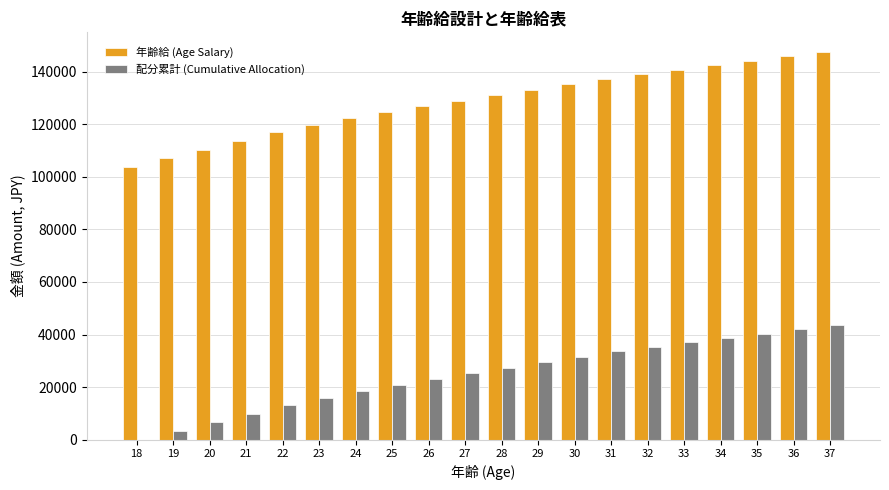

Reading left to right, extract all data points from this chart.

年齢給 (Age Salary): 103800	107100	110400	113700	117000	119600	122200	124800	126900	129000	131100	133200	135300	137400	139100	140800	142500	144200	145900	147600
配分累計 (Cumulative Allocation): 0	3300	6600	9900	13200	15800	18400	21000	23100	25200	27300	29400	31500	33600	35300	37000	38700	40400	42100	43800